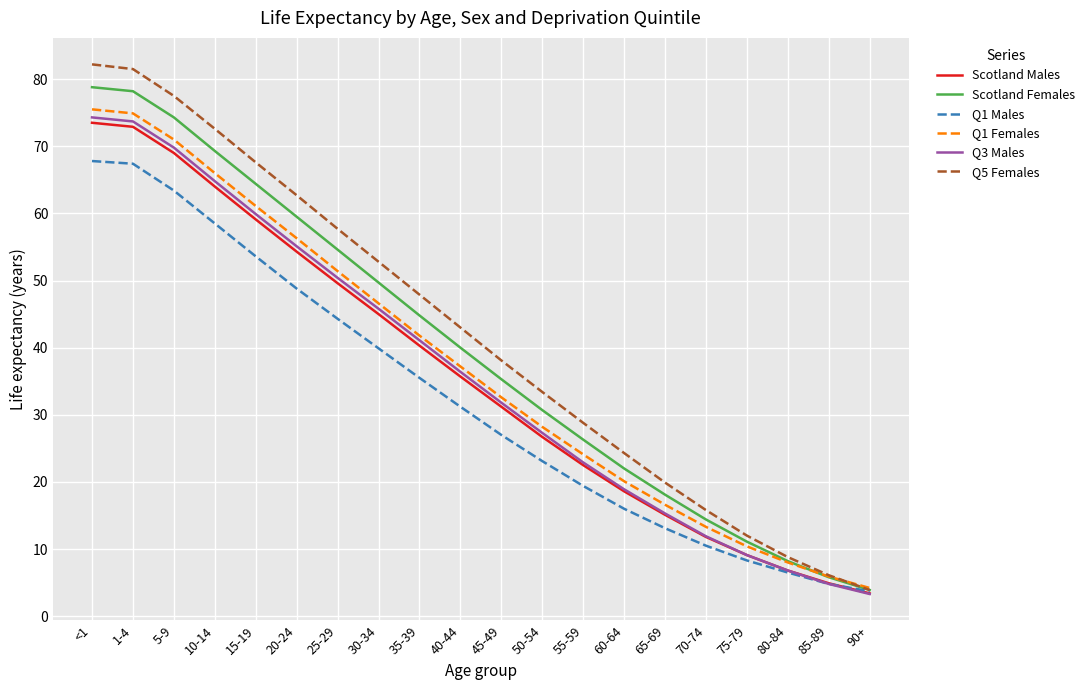

Which series has the widest spread of values?

Q5 Females